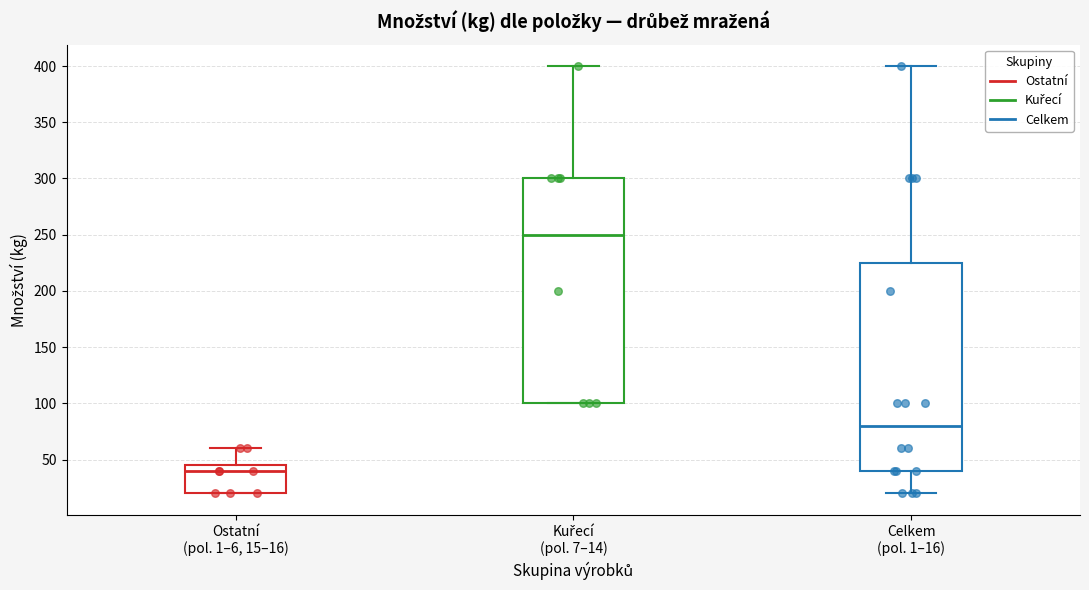

Where is the lower edge of the box for Celkem (pol. 1–16) on the y-axis? The values are not printed on the chart, so give them approximately, as read against the axis.

40